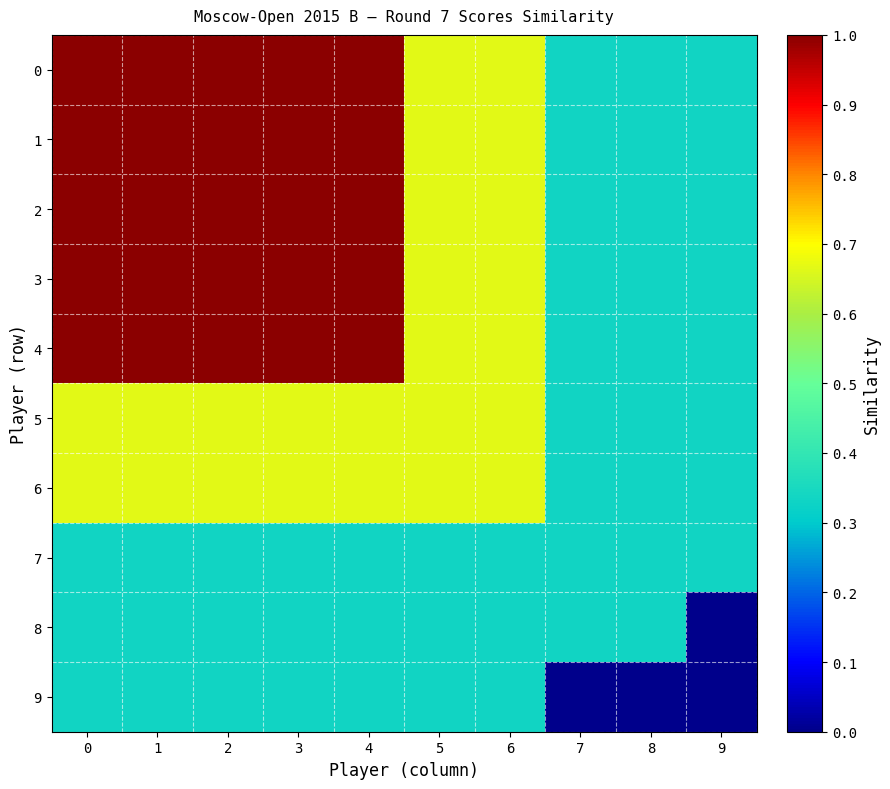

Reading left to right, extract all data points from this chart.

0: 0=1.0	1=1.0	2=1.0	3=1.0	4=1.0	5=0.7	6=0.7	7=0.3	8=0.3	9=0.3
1: 0=1.0	1=1.0	2=1.0	3=1.0	4=1.0	5=0.7	6=0.7	7=0.3	8=0.3	9=0.3
2: 0=1.0	1=1.0	2=1.0	3=1.0	4=1.0	5=0.7	6=0.7	7=0.3	8=0.3	9=0.3
3: 0=1.0	1=1.0	2=1.0	3=1.0	4=1.0	5=0.7	6=0.7	7=0.3	8=0.3	9=0.3
4: 0=1.0	1=1.0	2=1.0	3=1.0	4=1.0	5=0.7	6=0.7	7=0.3	8=0.3	9=0.3
5: 0=0.7	1=0.7	2=0.7	3=0.7	4=0.7	5=0.7	6=0.7	7=0.3	8=0.3	9=0.3
6: 0=0.7	1=0.7	2=0.7	3=0.7	4=0.7	5=0.7	6=0.7	7=0.3	8=0.3	9=0.3
7: 0=0.3	1=0.3	2=0.3	3=0.3	4=0.3	5=0.3	6=0.3	7=0.3	8=0.3	9=0.3
8: 0=0.3	1=0.3	2=0.3	3=0.3	4=0.3	5=0.3	6=0.3	7=0.3	8=0.3	9=0.0
9: 0=0.3	1=0.3	2=0.3	3=0.3	4=0.3	5=0.3	6=0.3	7=0.0	8=0.0	9=0.0